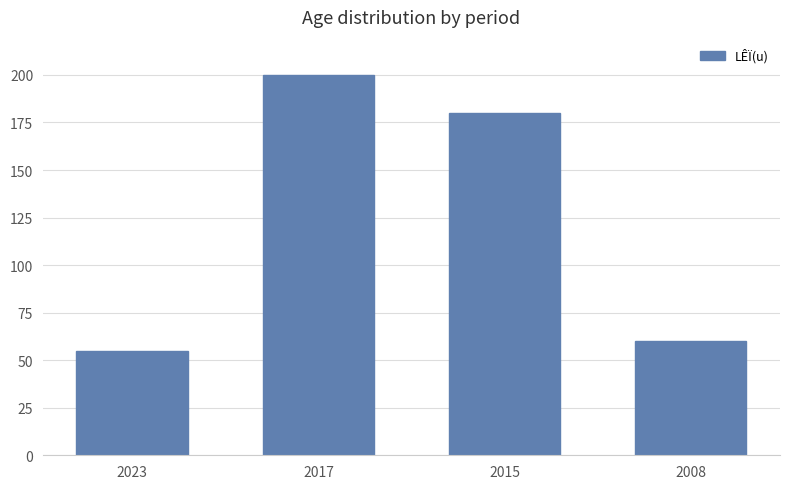

What value does the data have at 2008?

60